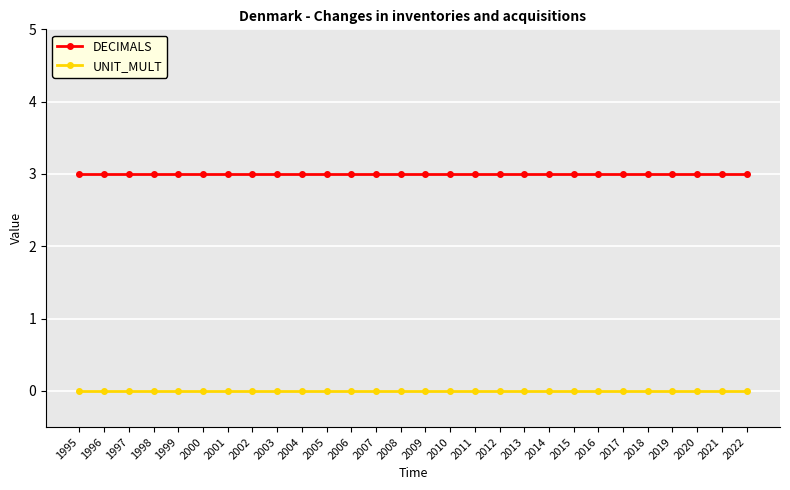

True or false: DECIMALS and UNIT_MULT intersect in this chart.

False